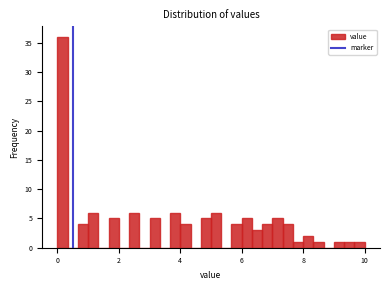

Around what value on the x-axis is the tallest bar? Give the approximate position of its centre, as read against the axis.

0.2